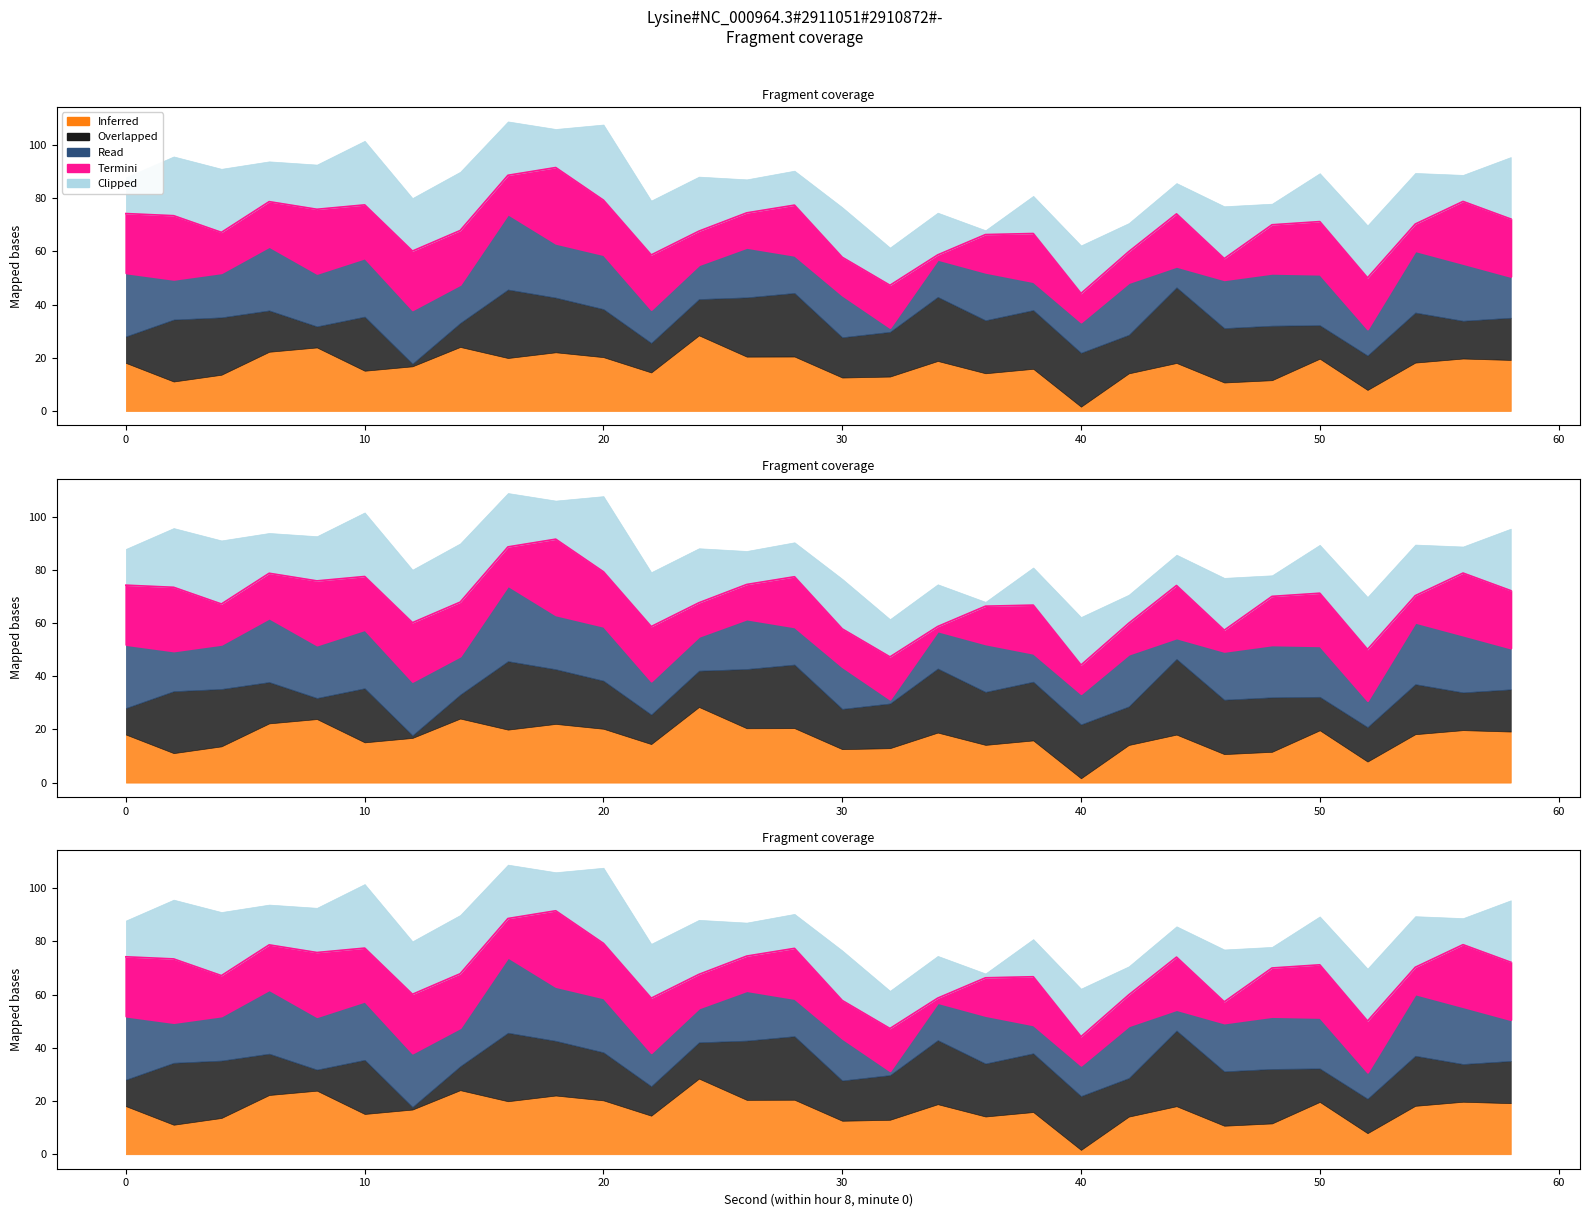

In Read, how many points are higher than both neighbors (excluding endpoints)?

10